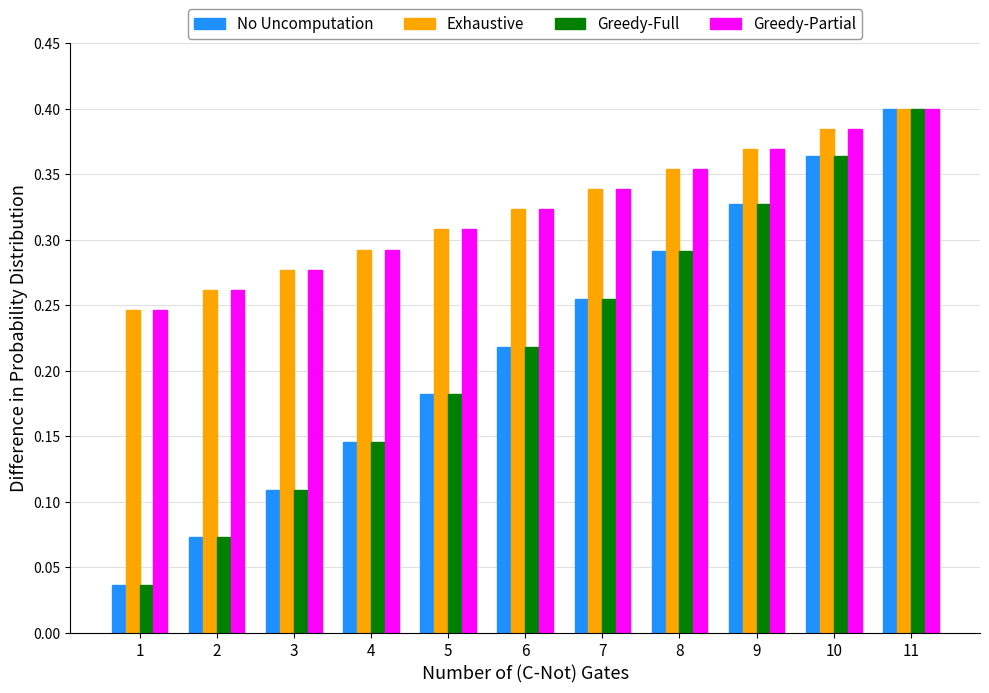

Which category has the highest value in the Exhaustive series?

11